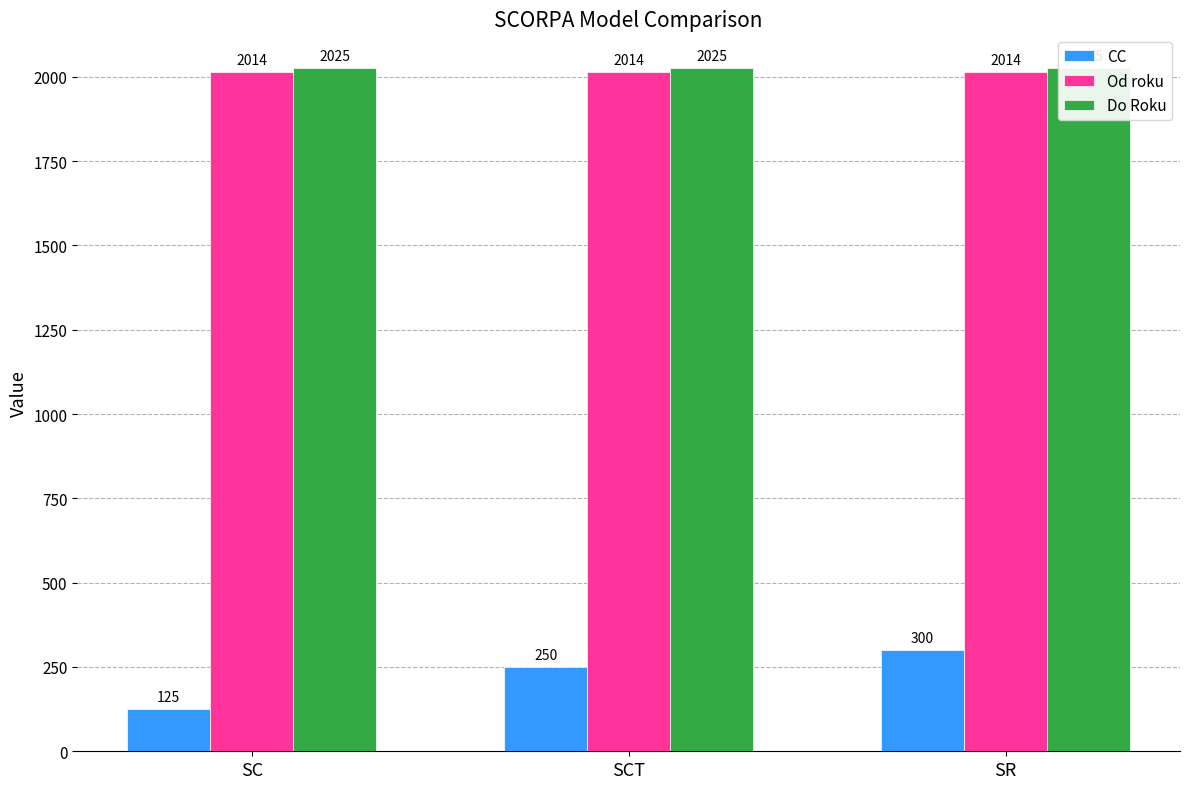

Count the number of data series in this chart.

3